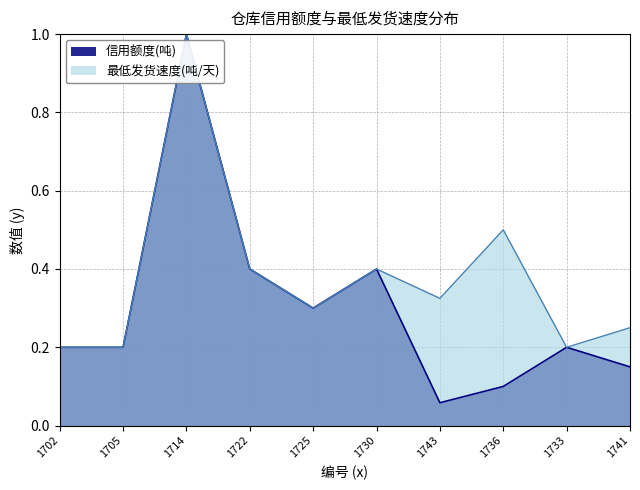

How many 最低发货速度(吨/天) values are between 0 and 1?

10